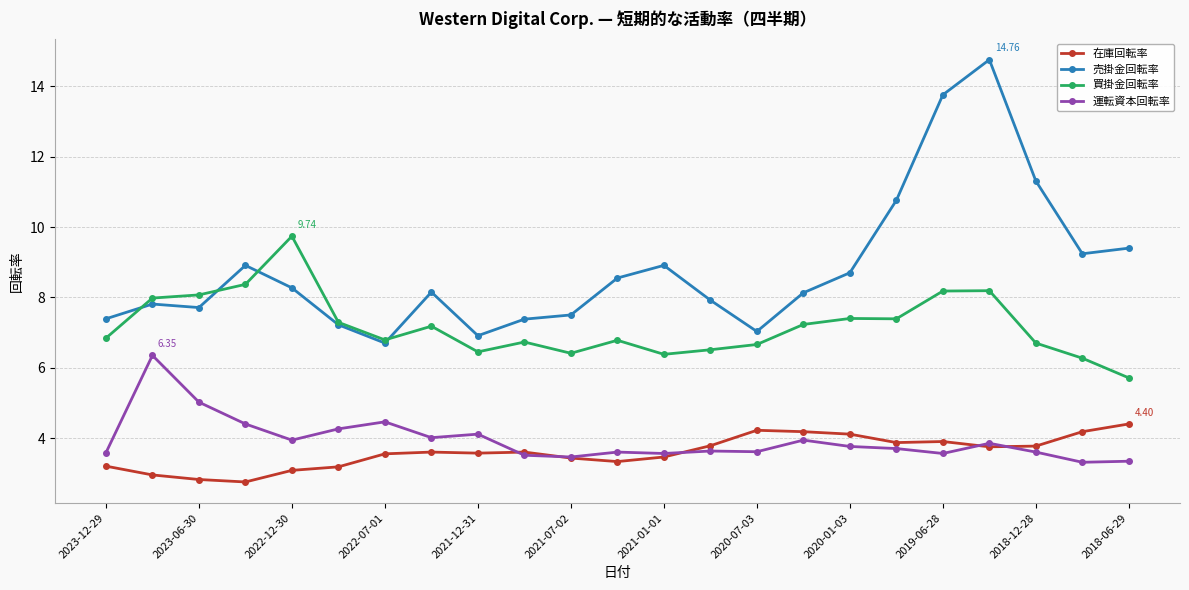

In 運転資本回転率, how many points are higher than both neighbors (excluding endpoints)?

7